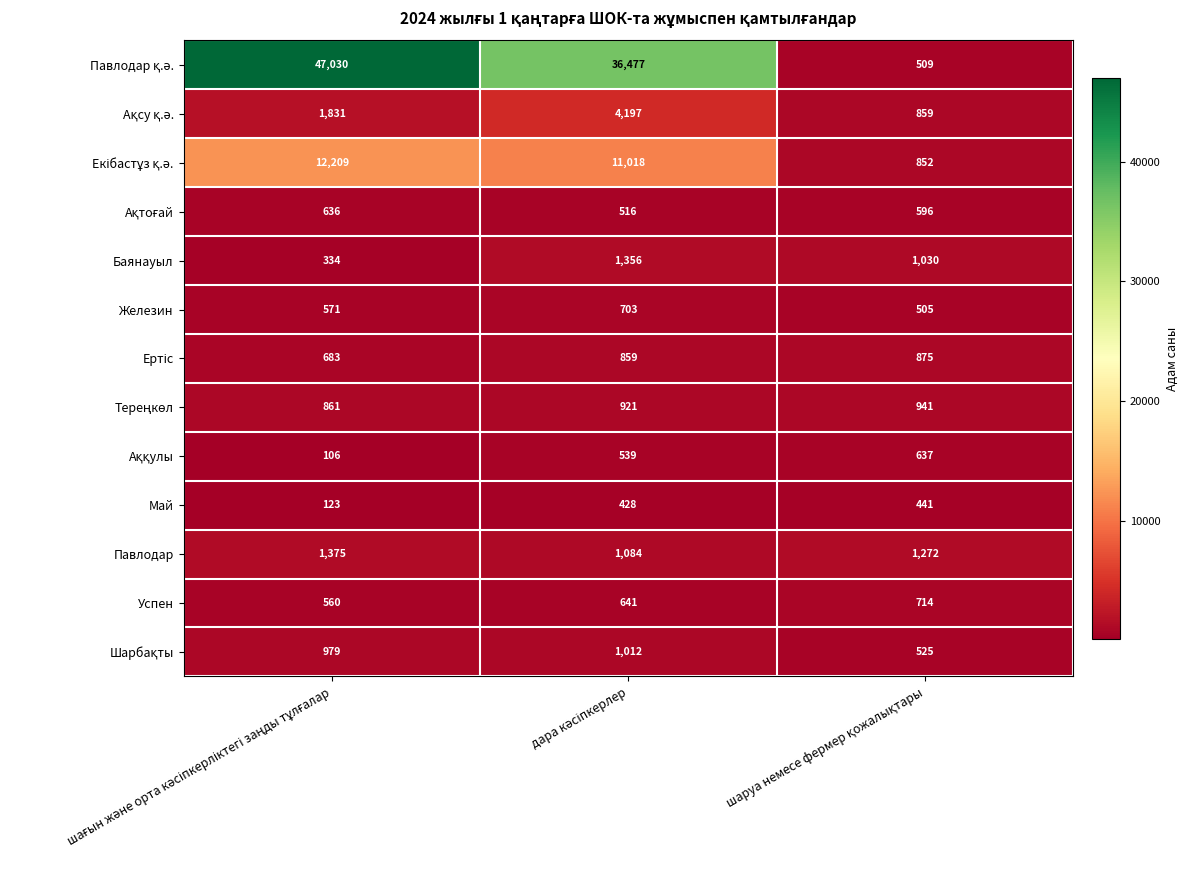

What is the maximum value shown in the chart?

47030